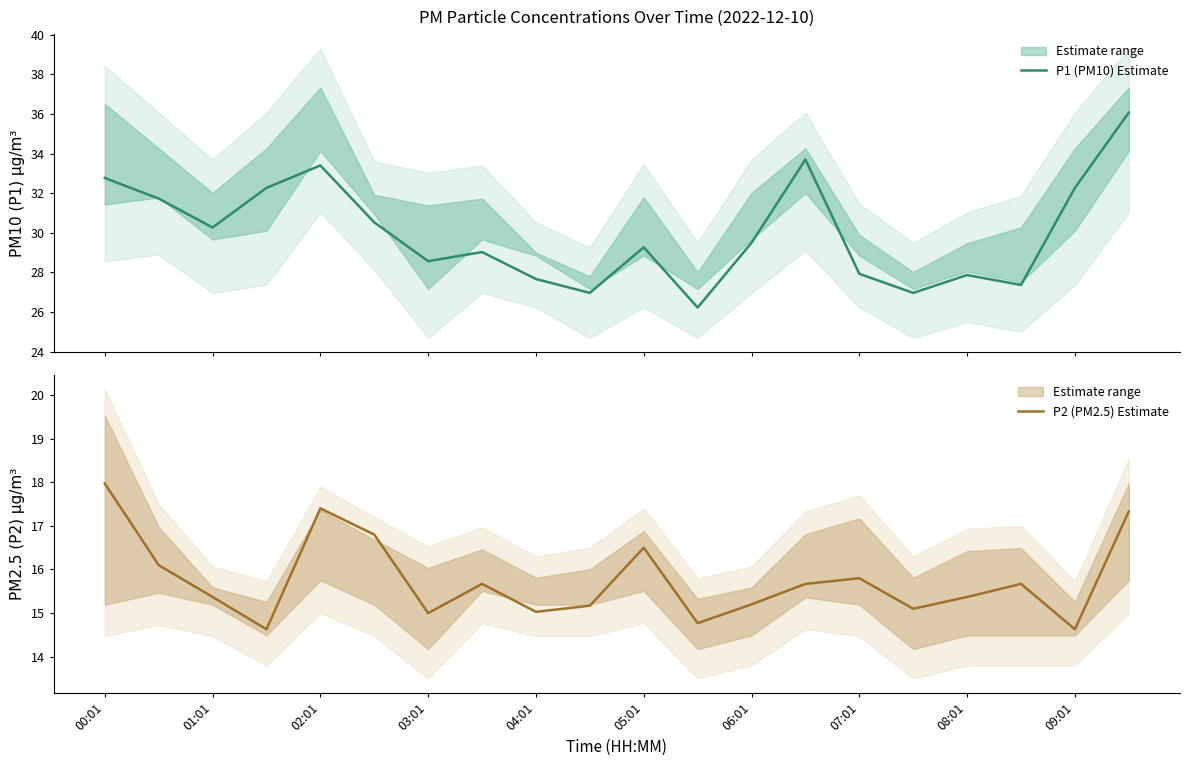

True or false: P2 (PM2.5) Estimate and P1 (PM10) Estimate intersect in this chart.

False